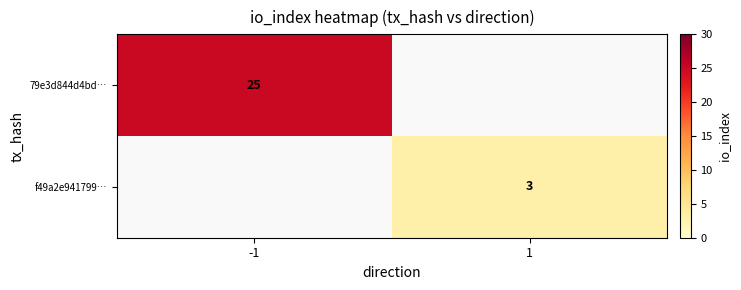

Is the value of f49a2e941799… at 1 greater than the value of 79e3d844d4bd… at -1?

No